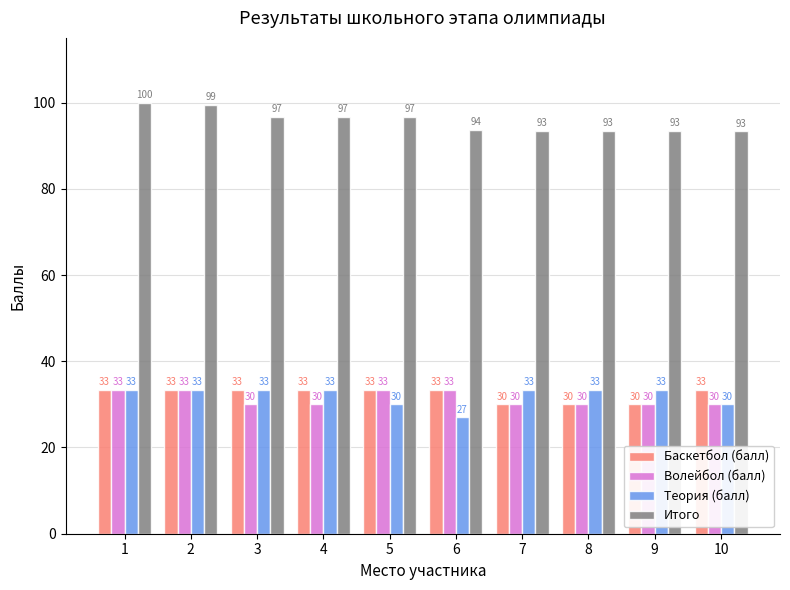

What is the difference between the maximum and minimum values in the Итого series?

6.7